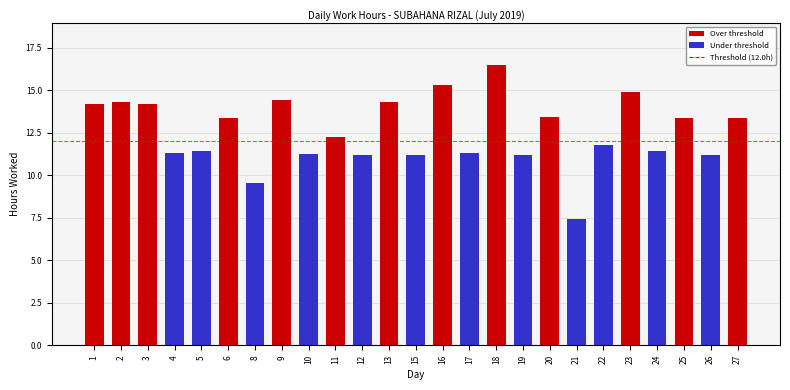

Approximately how many times larger is the value at 23 compared to 8?

1.6